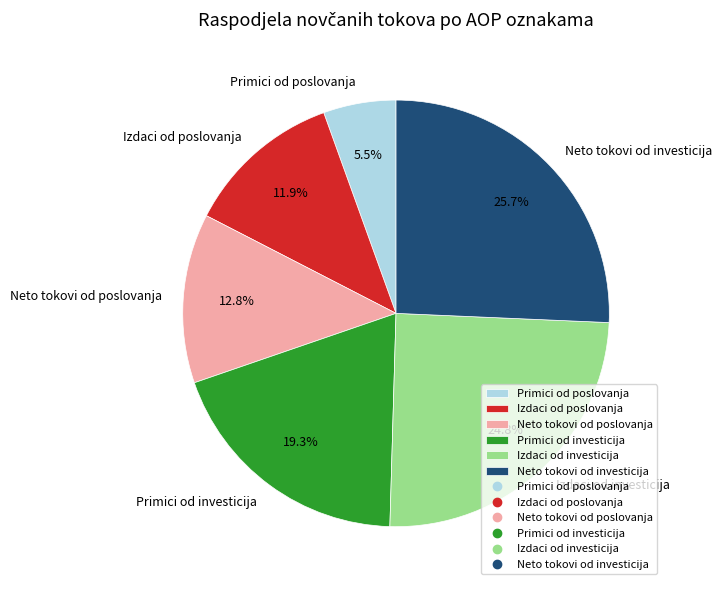

How many slices are in this pie chart?

6